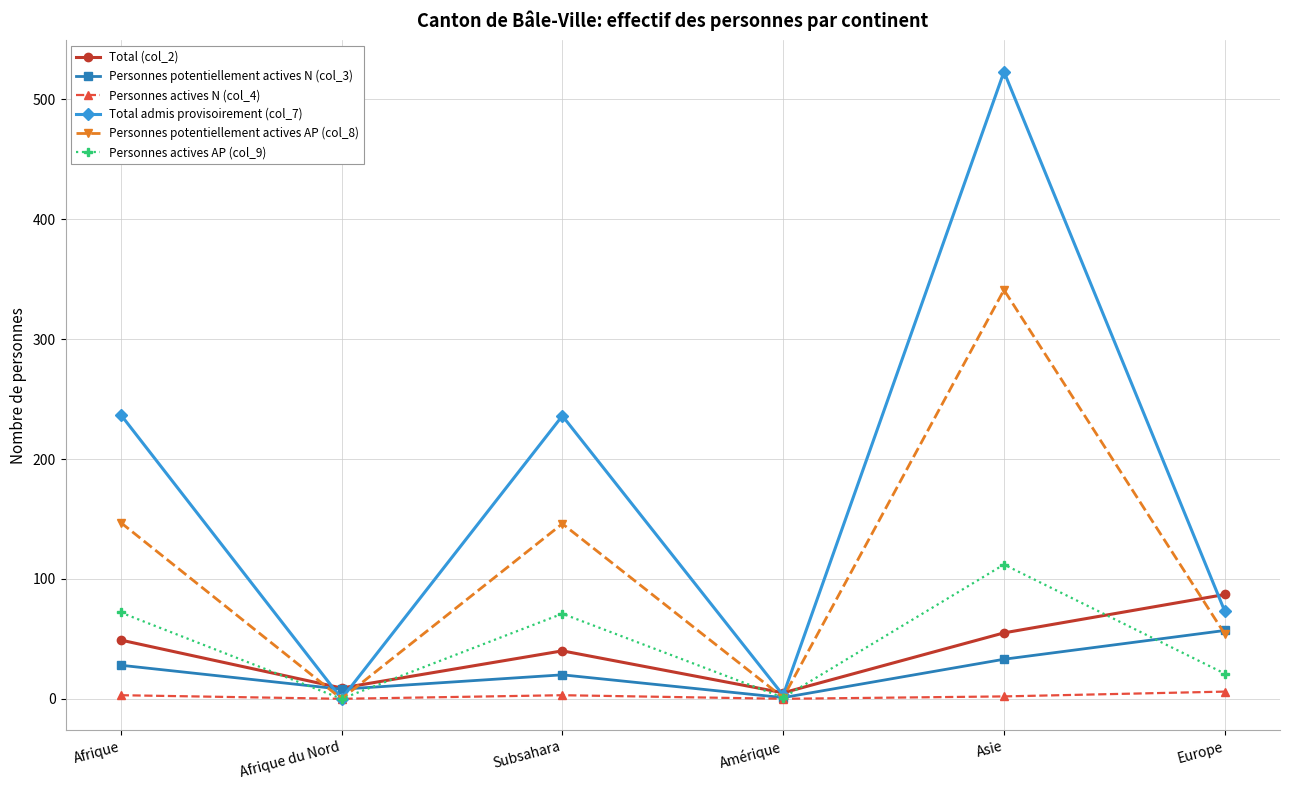

Is this an area chart (filled region under the line)?

No